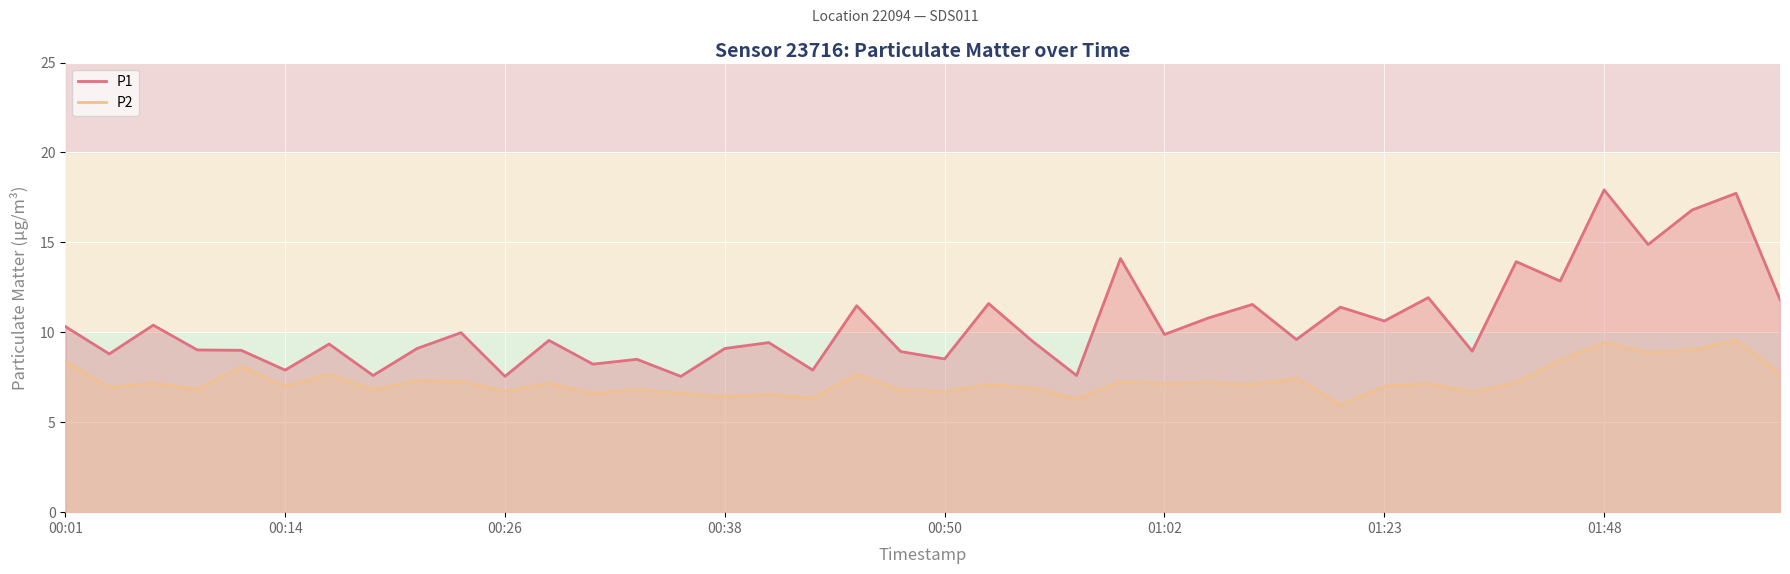

Is it true that P1 equals 5.9 at 00:14?

False